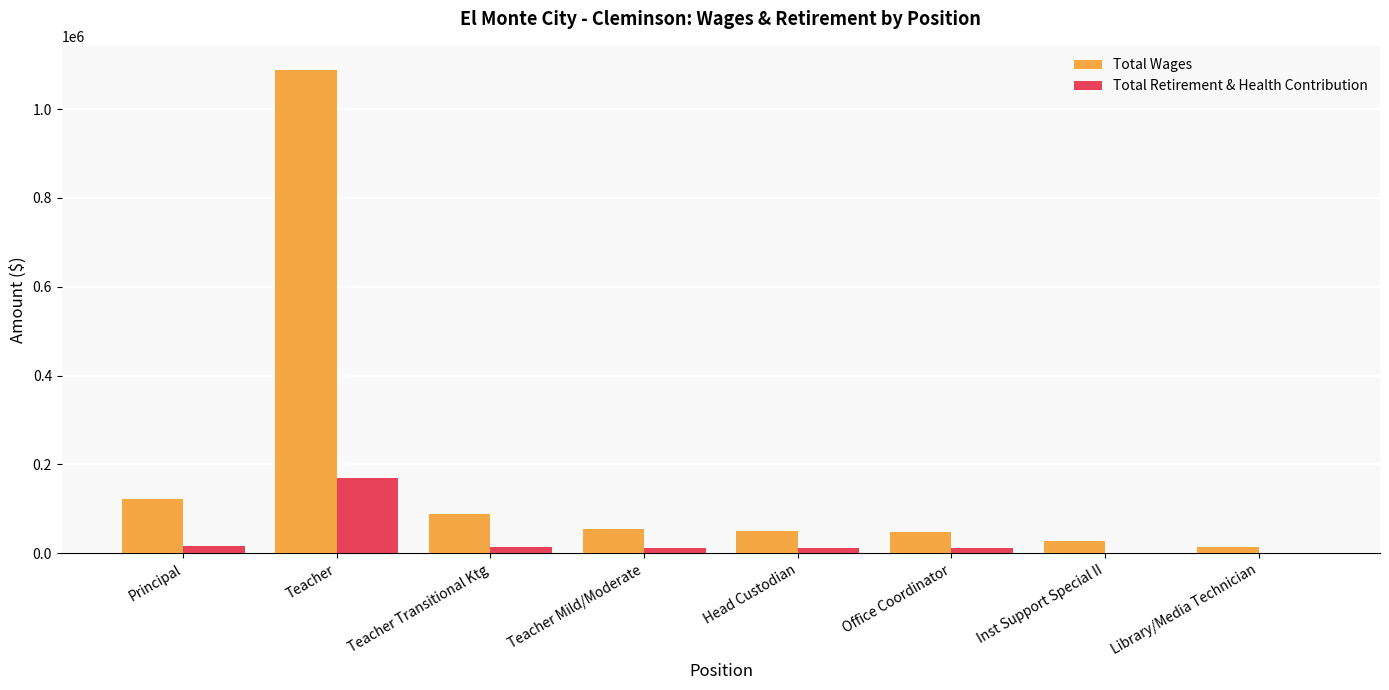

How many categories are shown in the chart?

8